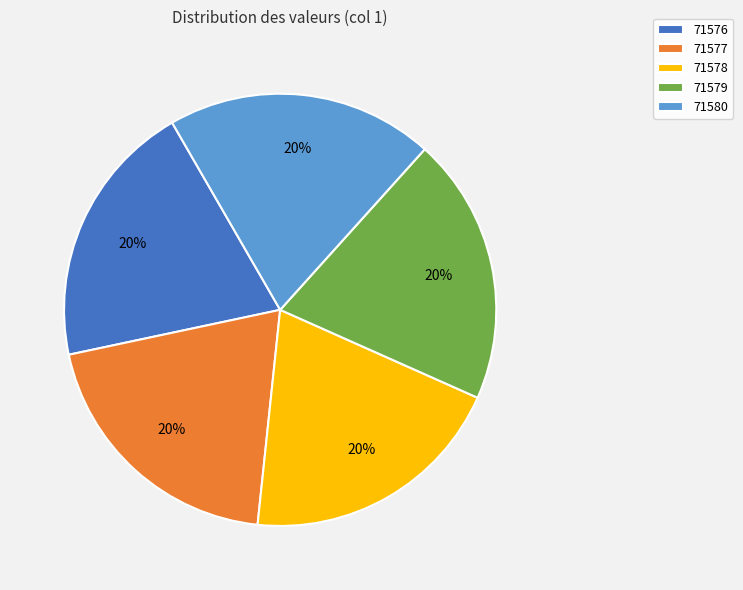

The 71579 slice represents 29% of the pie. True or false?

False